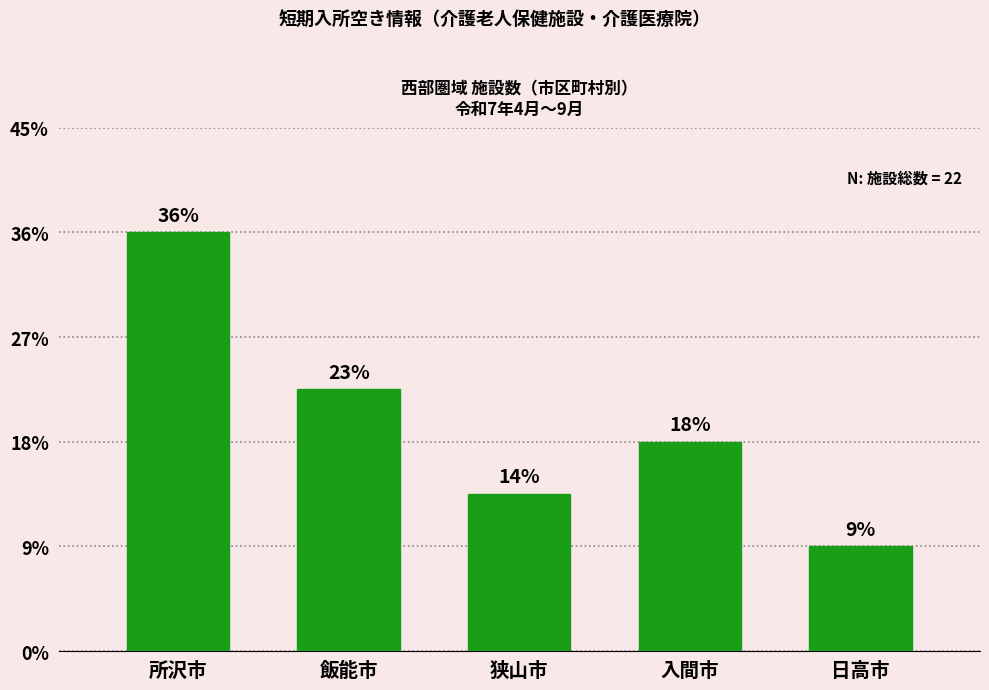

Does the chart contain any negative values?

No